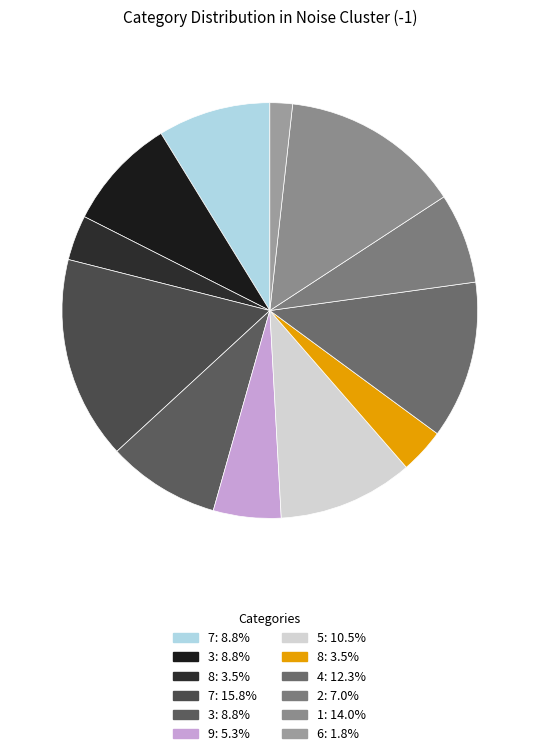

How many segments does this pie chart have?

12